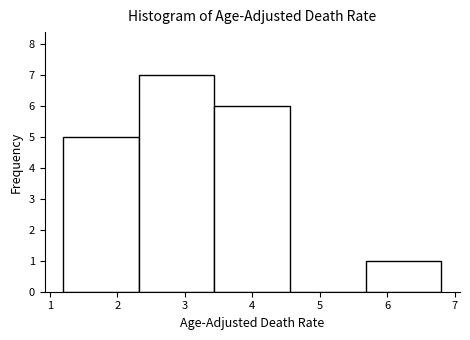

Reading left to right, transcribe this chart: for each bar, give the range it covers on the x-axis and its height. Neither the bar edges nor the heights are printed on the chart, so give them approximately, as read against the axes.

1.20 to 2.32: 5
2.32 to 3.44: 7
3.44 to 4.56: 6
4.56 to 5.68: 0
5.68 to 6.80: 1